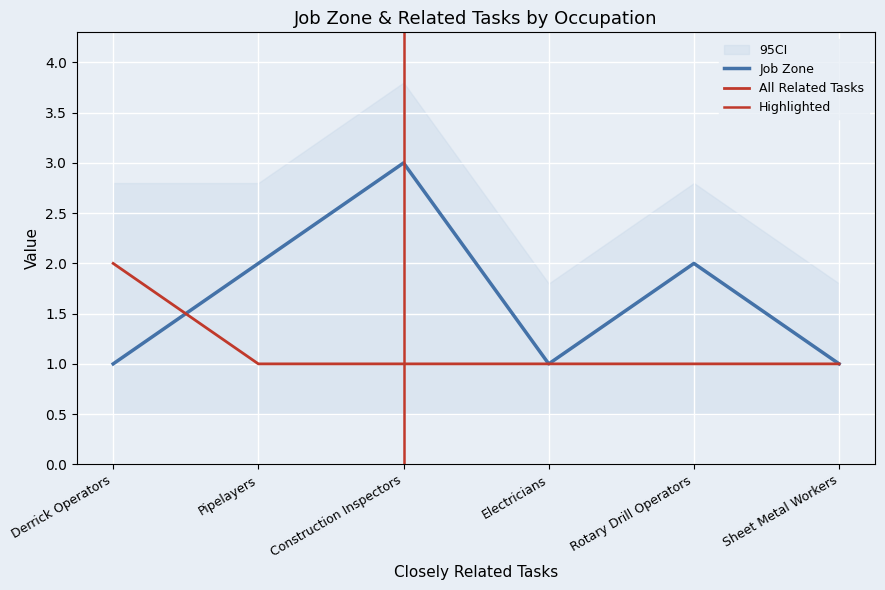

Read the All Related Tasks value at Pipelayers.

1